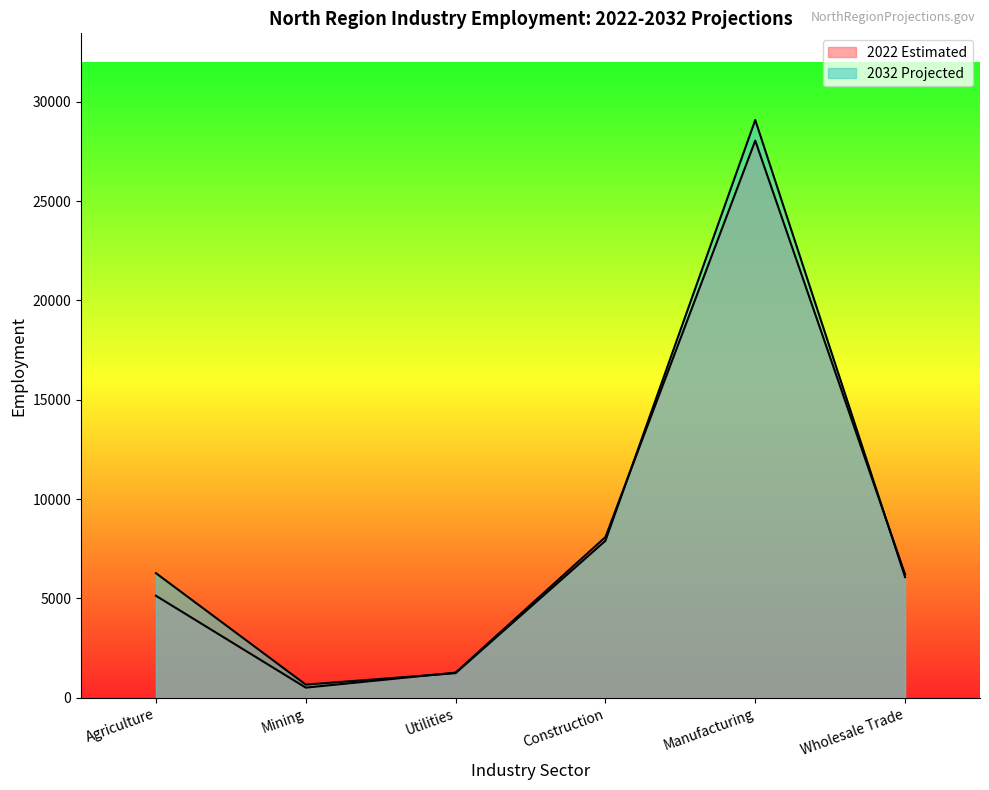

True or false: 2022 Estimated has more than 0 interior local peaks.

True